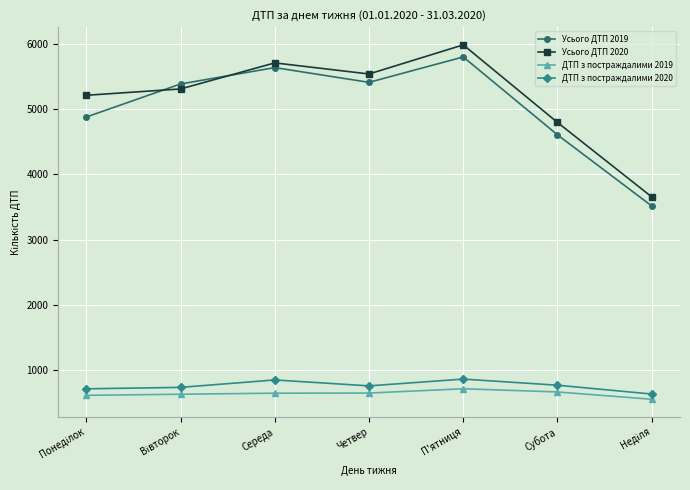

What is the average value of the Усього ДТП 2020 series?

5169